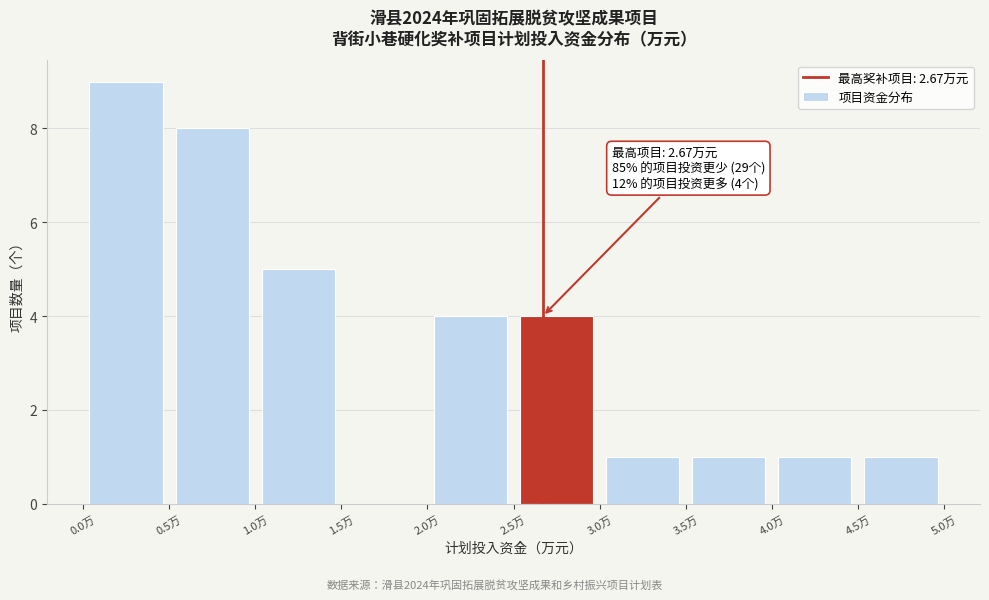

Over which range of the x-axis is the bar tallest?

0.0 to 0.5